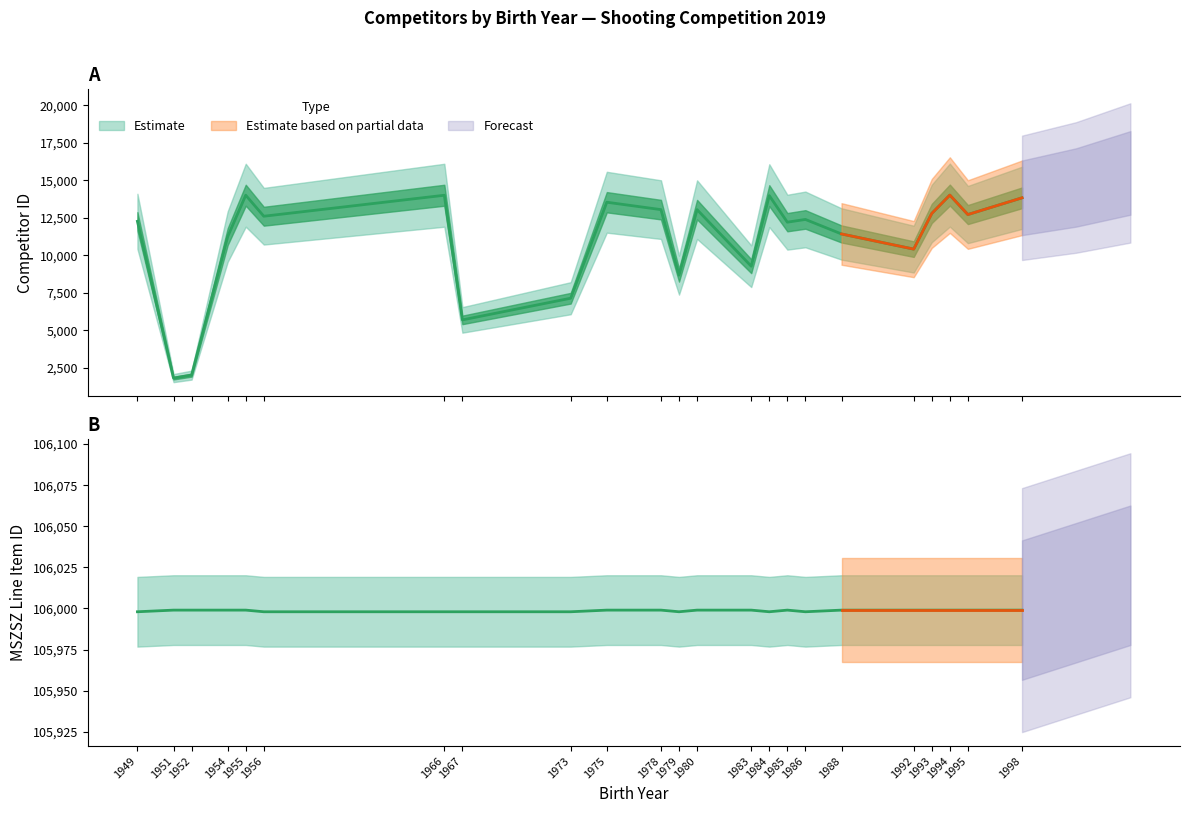

Which series changed the most between 1980 and 1984?

id